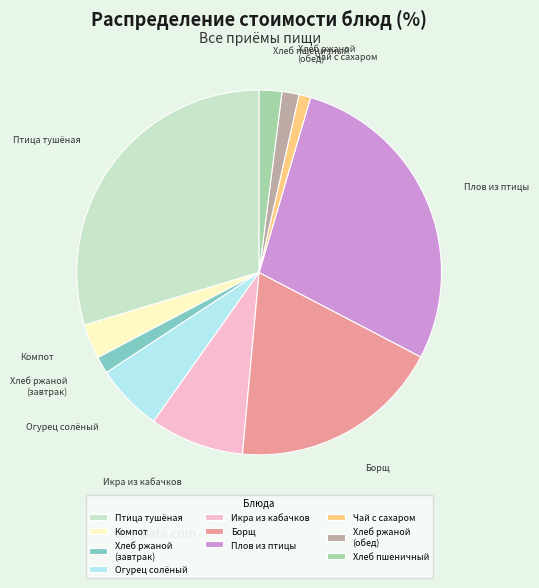

Is it true that Компот is 14% of the pie?

False